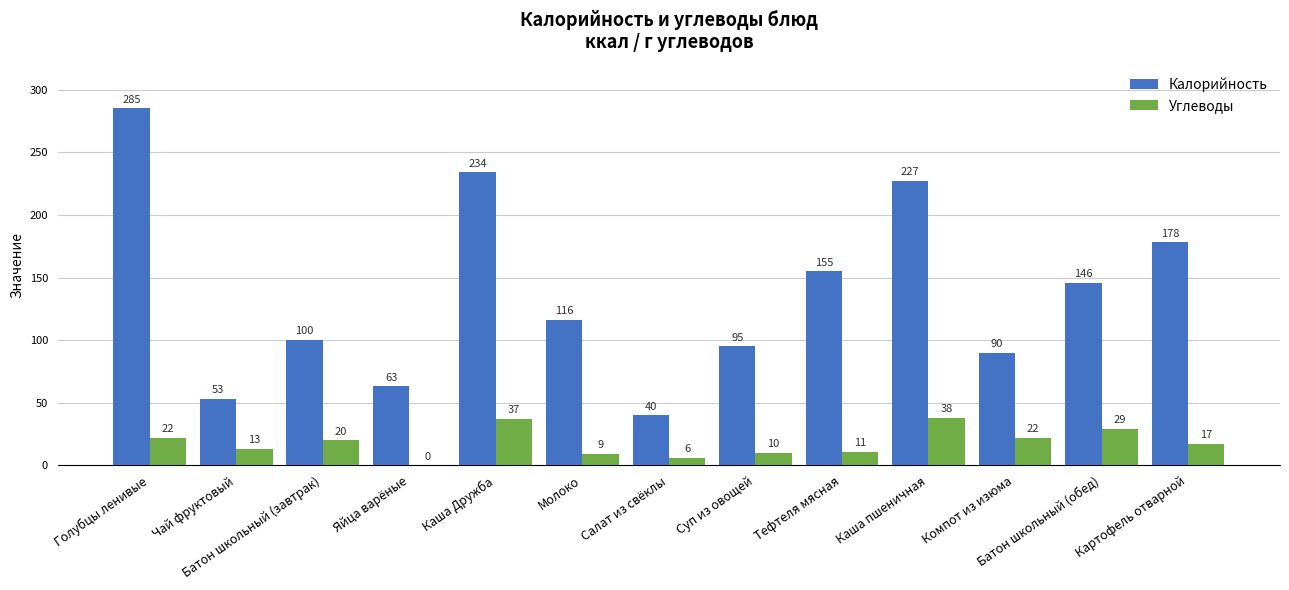

Which category has the highest value in the Углеводы series?

Каша пшеничная